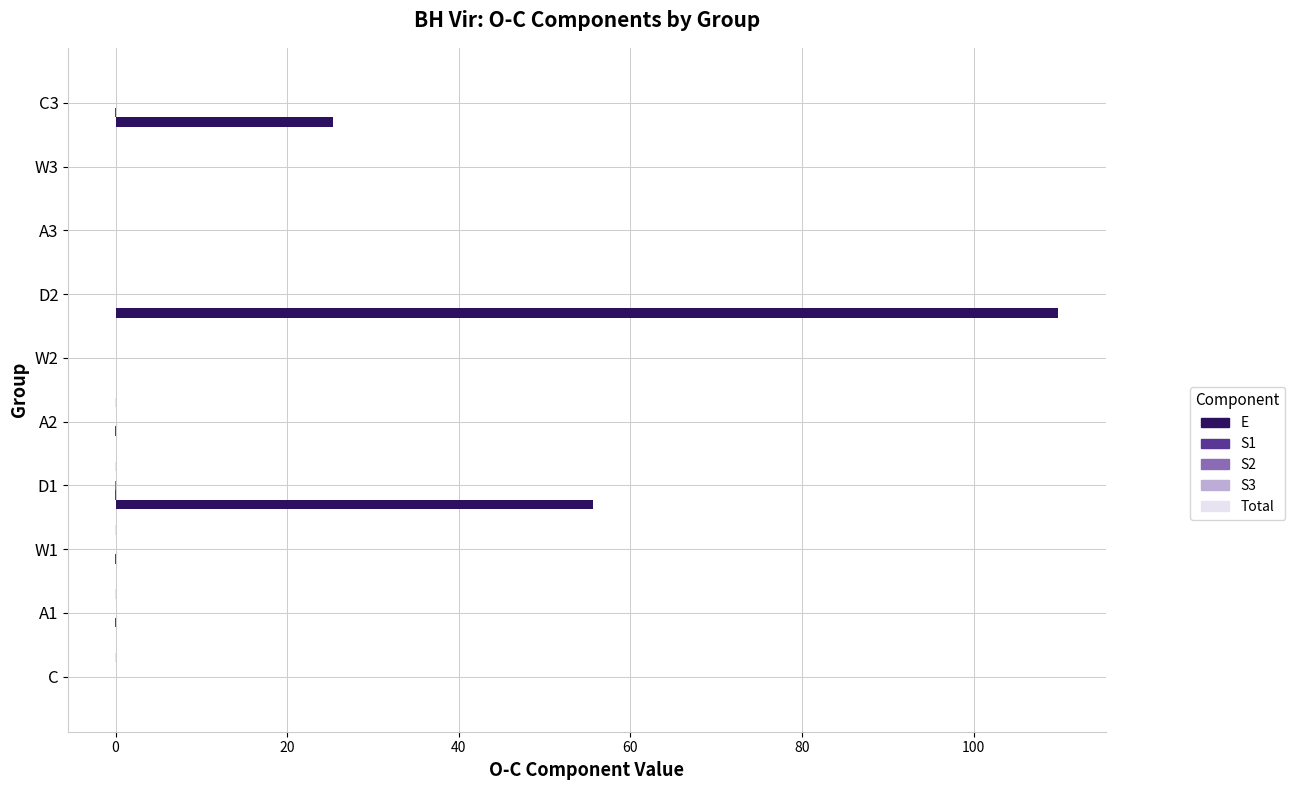

Between D1 and D2, which series saw the biggest shift?

E